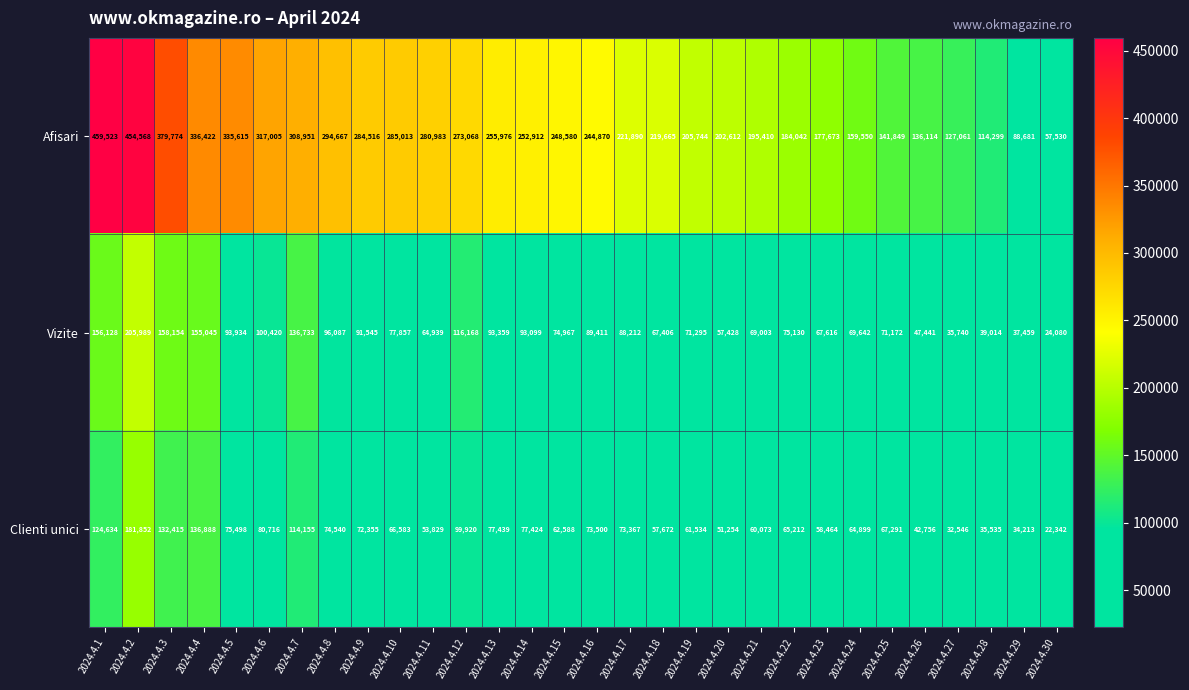

What is the spread (max minus min) of values at 2024.4.12?

173148